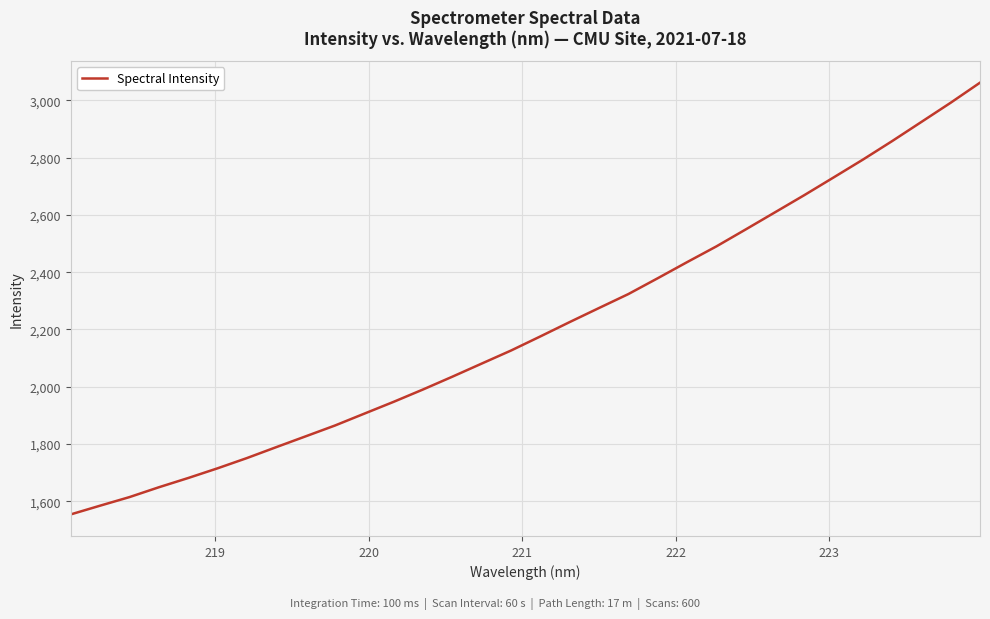

What is the greatest value displayed?

3062.0